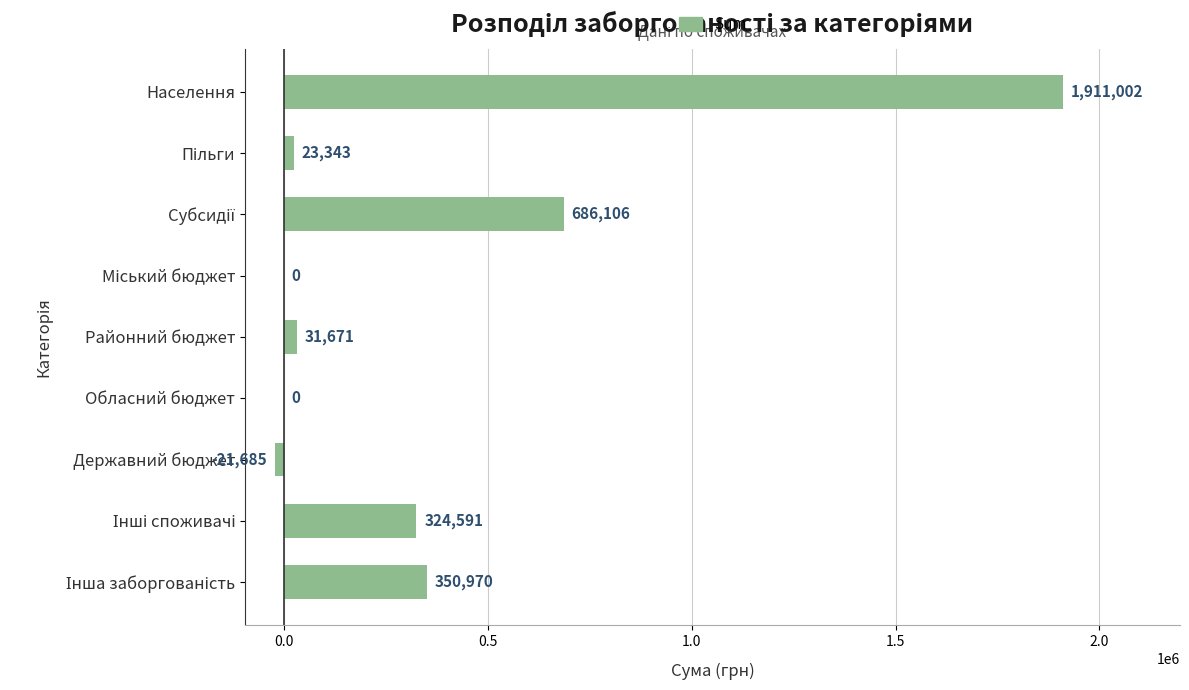

What is the sum of all values?

3305998